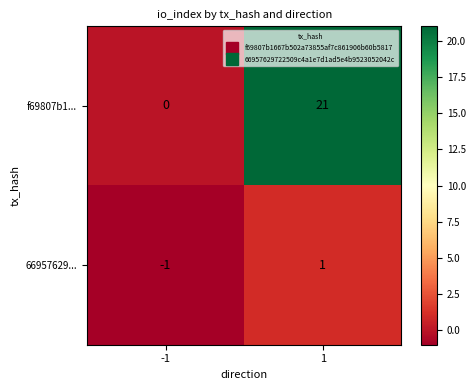

How many values in 66957629... are above zero?

1